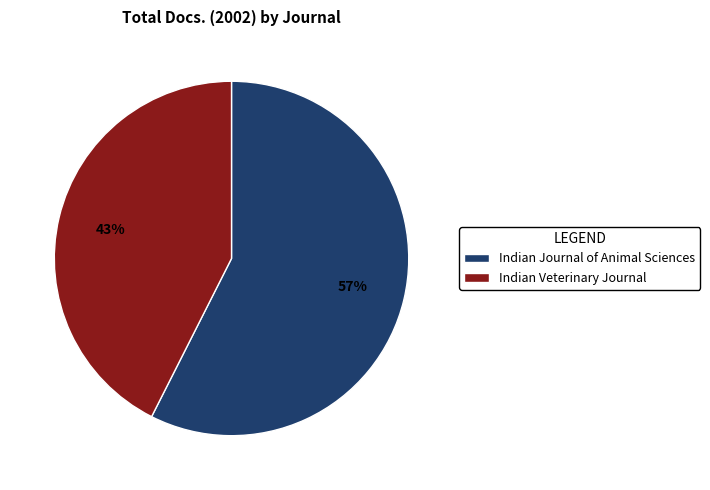

Is it true that Indian Journal of Animal Sciences is 57% of the pie?

True